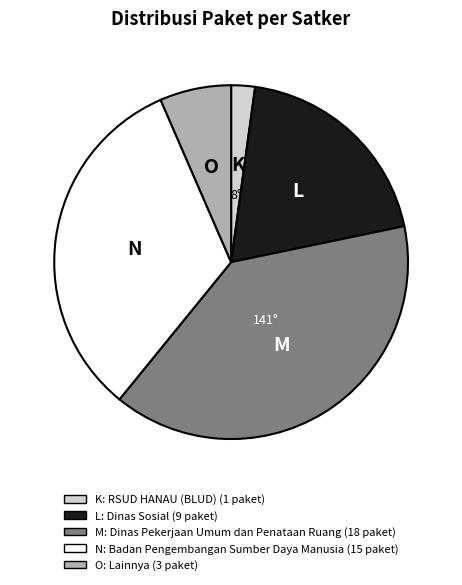

Is there any slice that represents more than half of the pie?

No